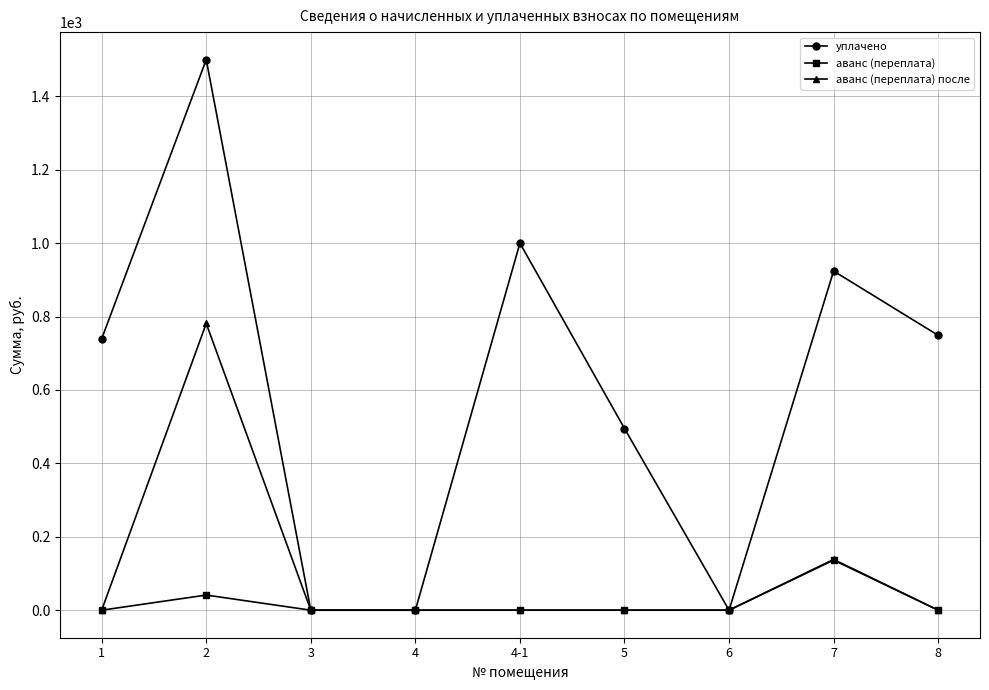

List the series in order of their peak value, lowest first.

аванс (переплата), аванс (переплата) после, уплачено